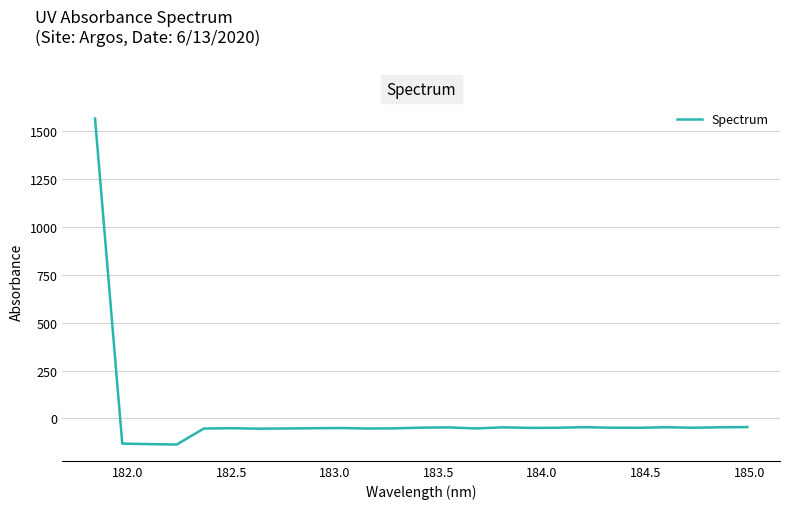

What is the smallest value displayed?

-136.1